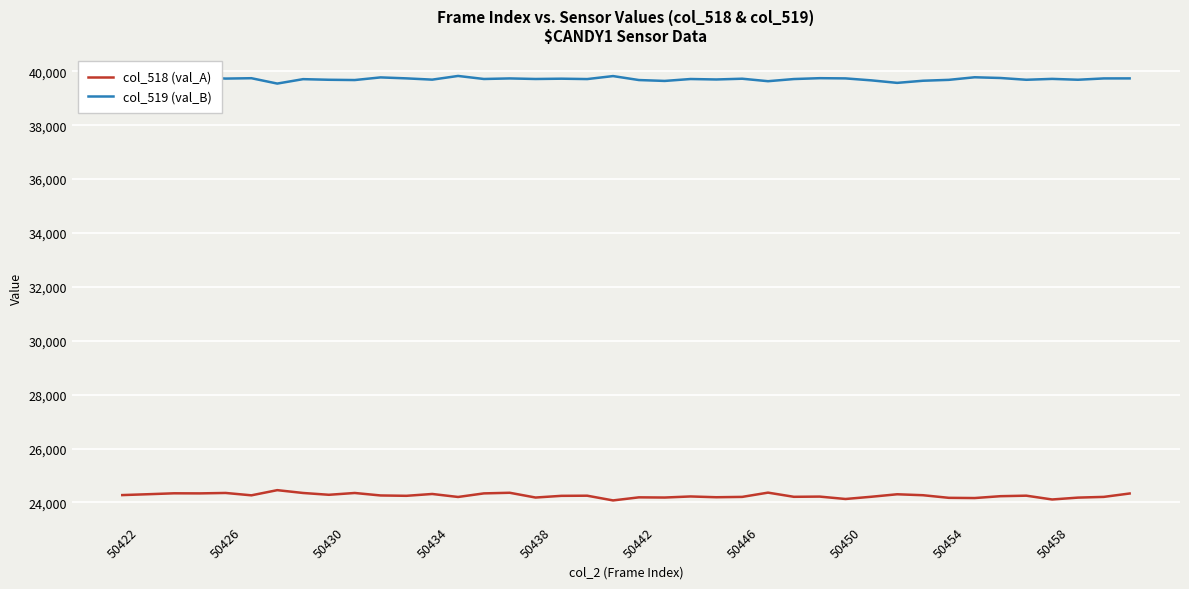

True or false: col_518 (val_A) and col_519 (val_B) intersect in this chart.

False